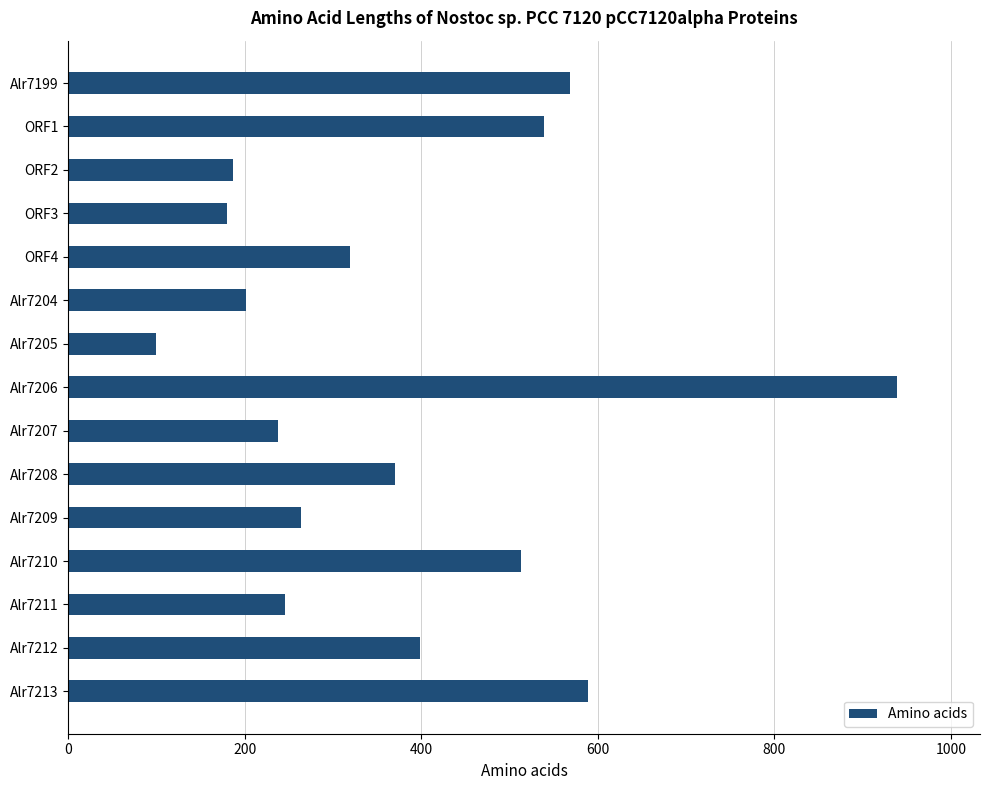

What is the change in value from Alr7211 to Alr7212?

+152